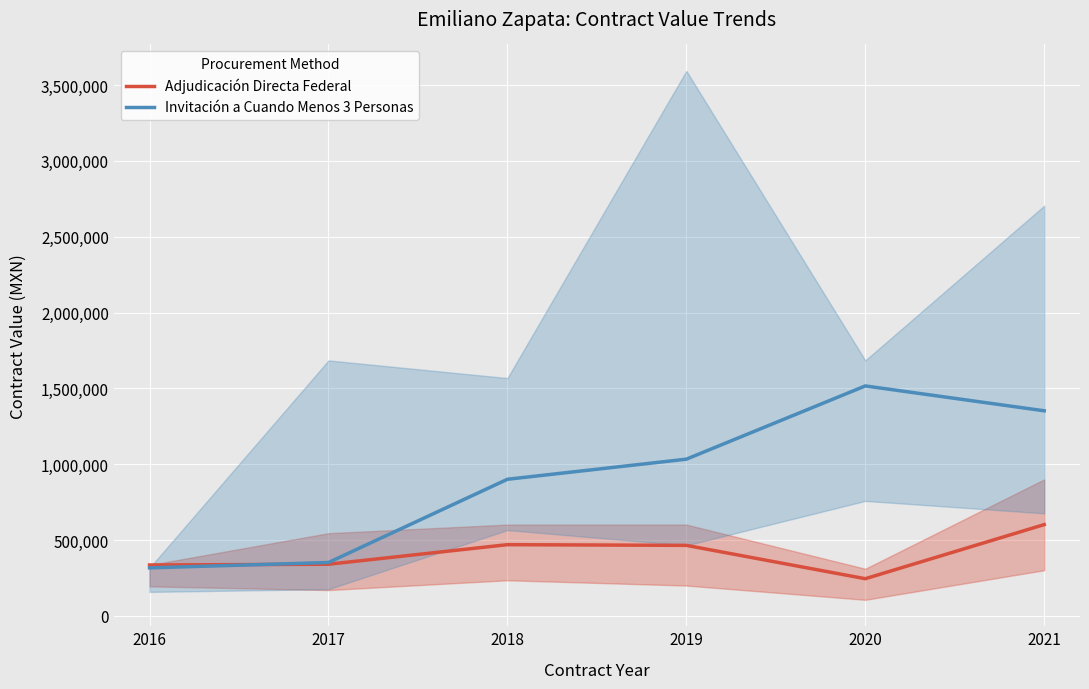

Between 2020 and 2021, which is larger?

2021